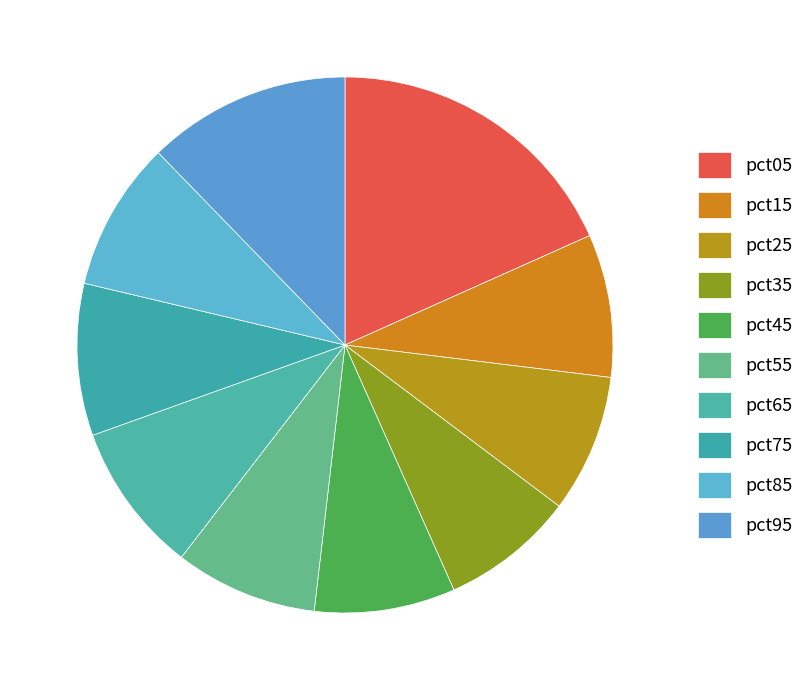

Rank the categories by value from lowest to highest.

pct35, pct25, pct45, pct55, pct15, pct85, pct65, pct75, pct95, pct05